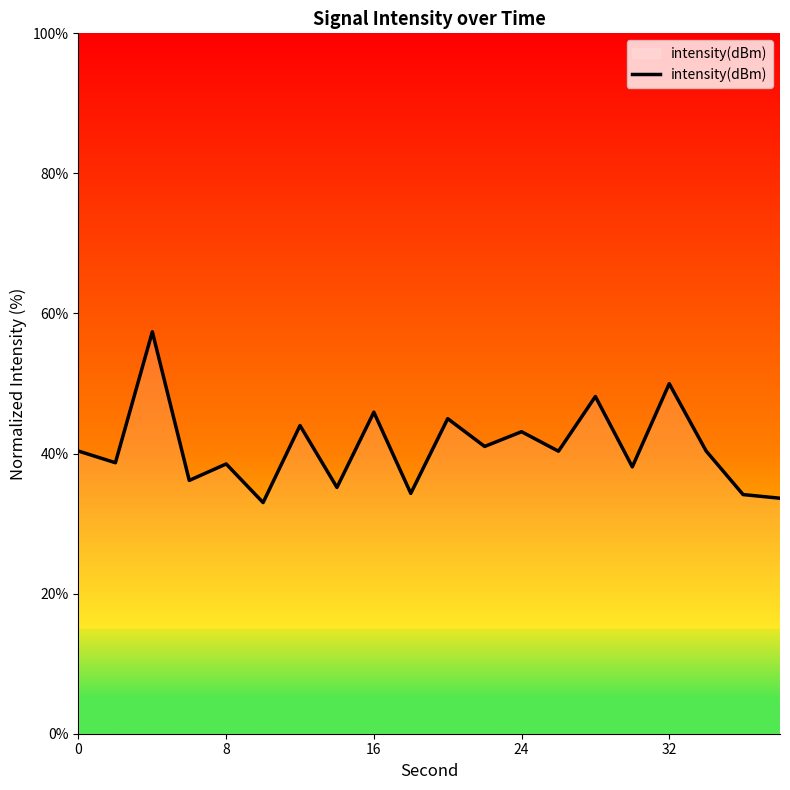

What is the smallest value displayed?

33.0